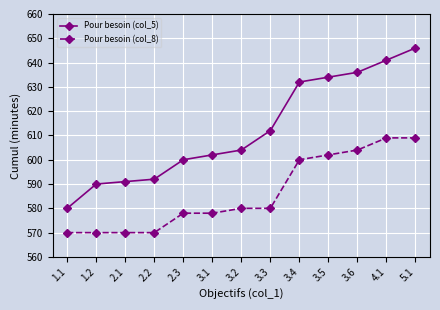

True or false: Pour besoin (col_5) and Pour besoin (col_8) intersect in this chart.

False